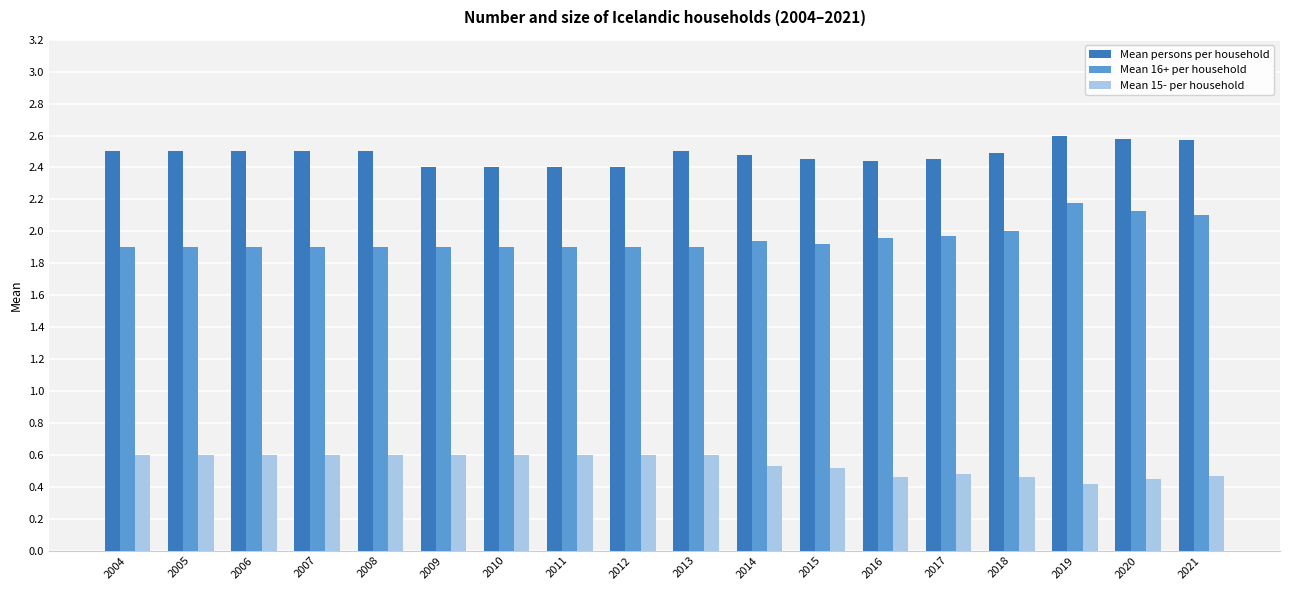

How many bars are there in total?

54